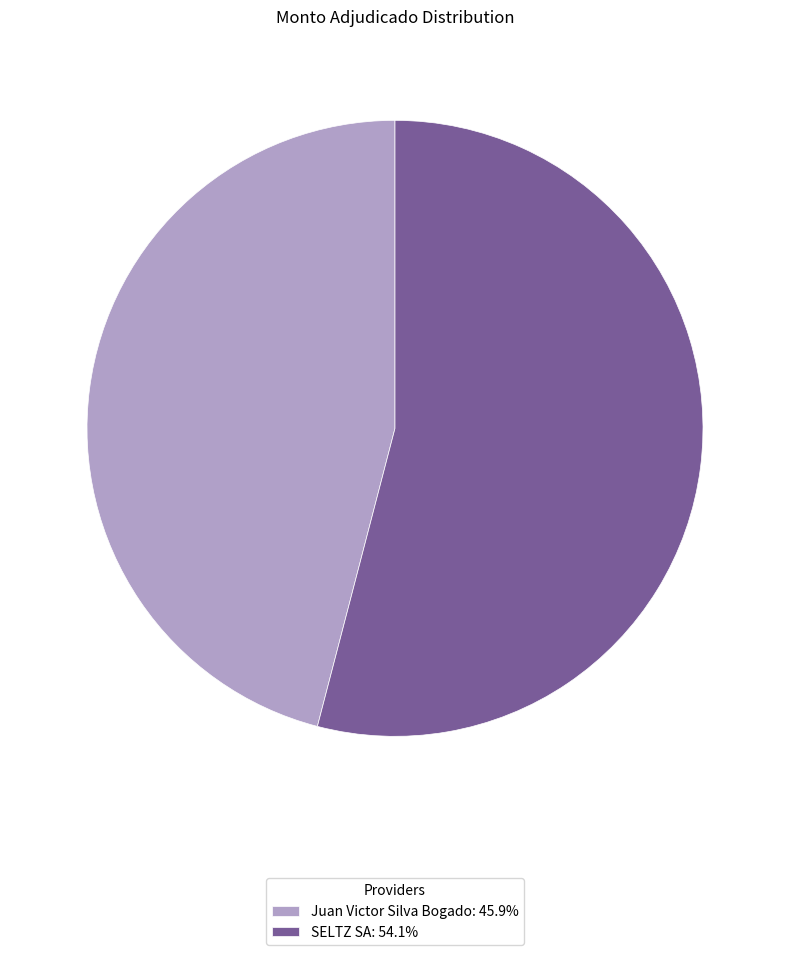

What is the smallest slice in the pie chart?

Juan Victor Silva Bogado